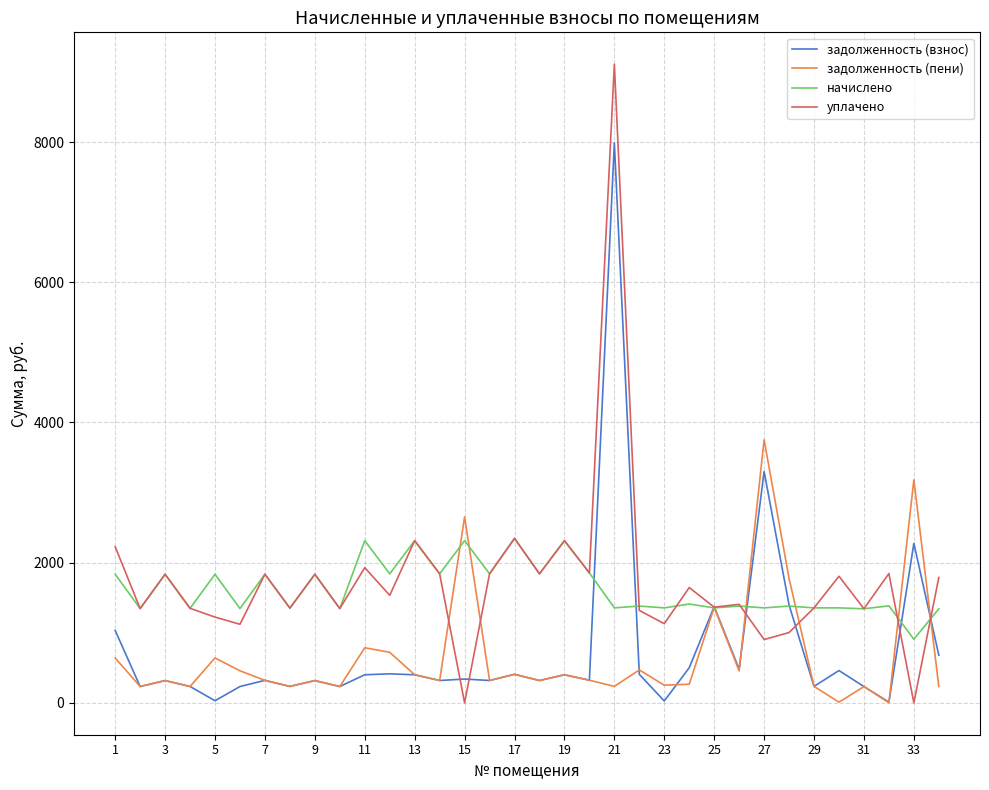

List the series in order of their peak value, lowest first.

начислено, задолженность (пени), задолженность (взнос), уплачено